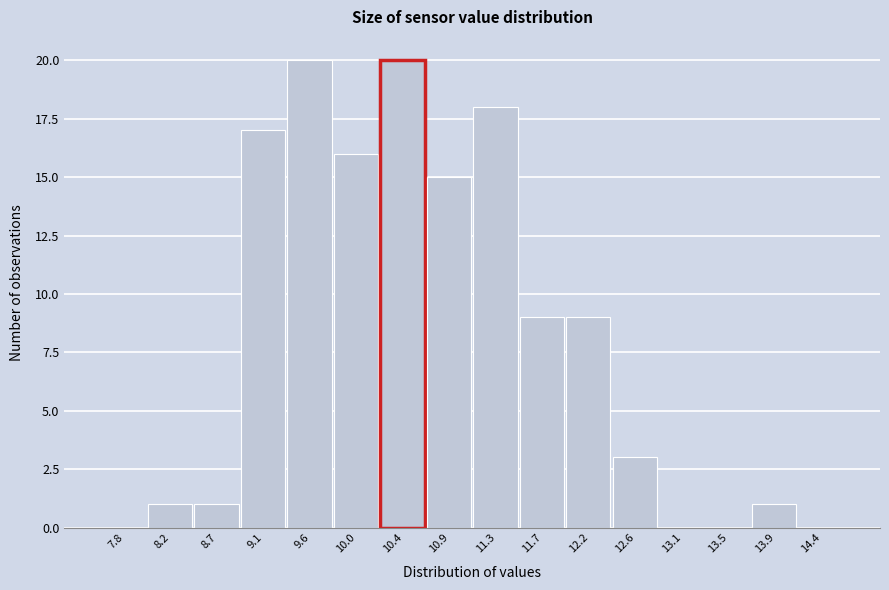

Reading left to right, what are all the values shown in this chart?

7.8=0	8.2=1	8.7=1	9.1=17	9.6=20	10.0=16	10.4=20	10.9=15	11.3=18	11.7=9	12.2=9	12.6=3	13.1=0	13.5=0	13.9=1	14.4=0